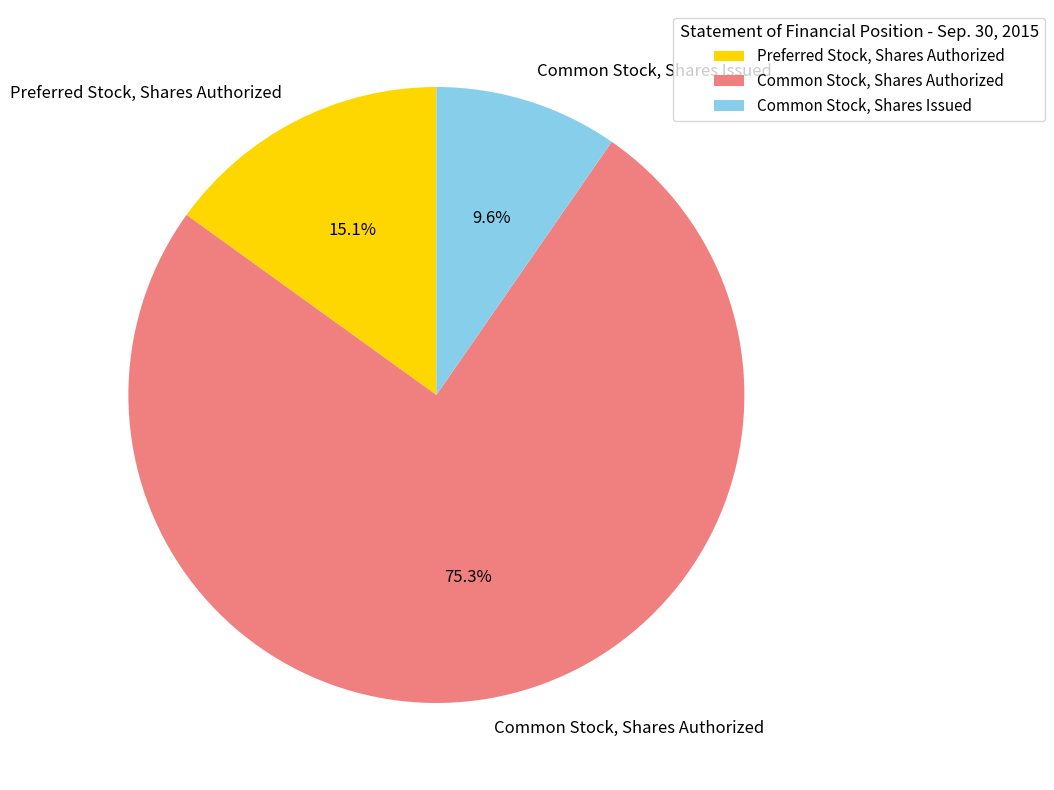

To the nearest percent, what is the average slice percentage?

33%